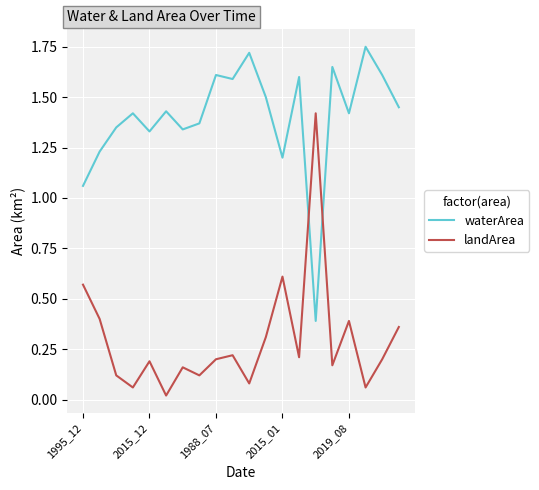

Which series has the largest total across all categories?

waterArea